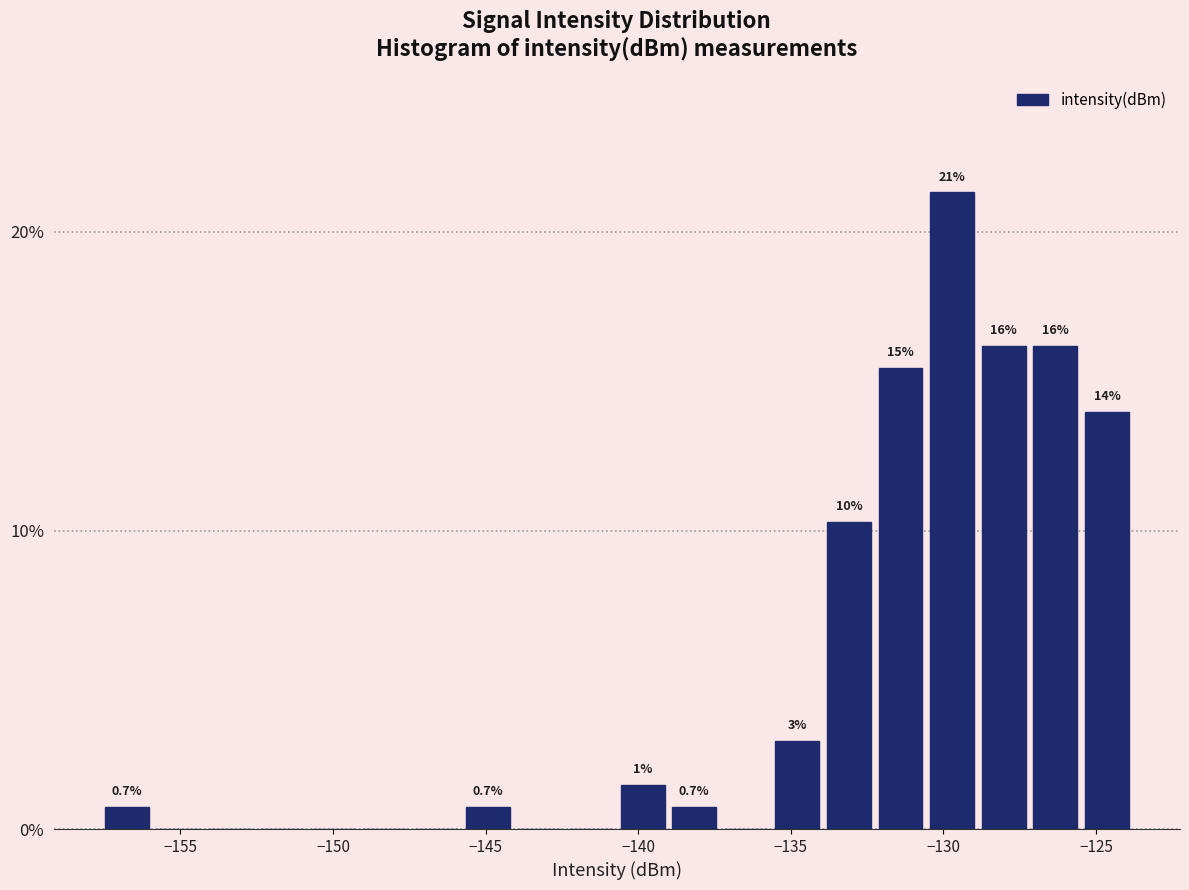

Read against the x-axis, roughly where is the centre of the tallest bar?

-129.5